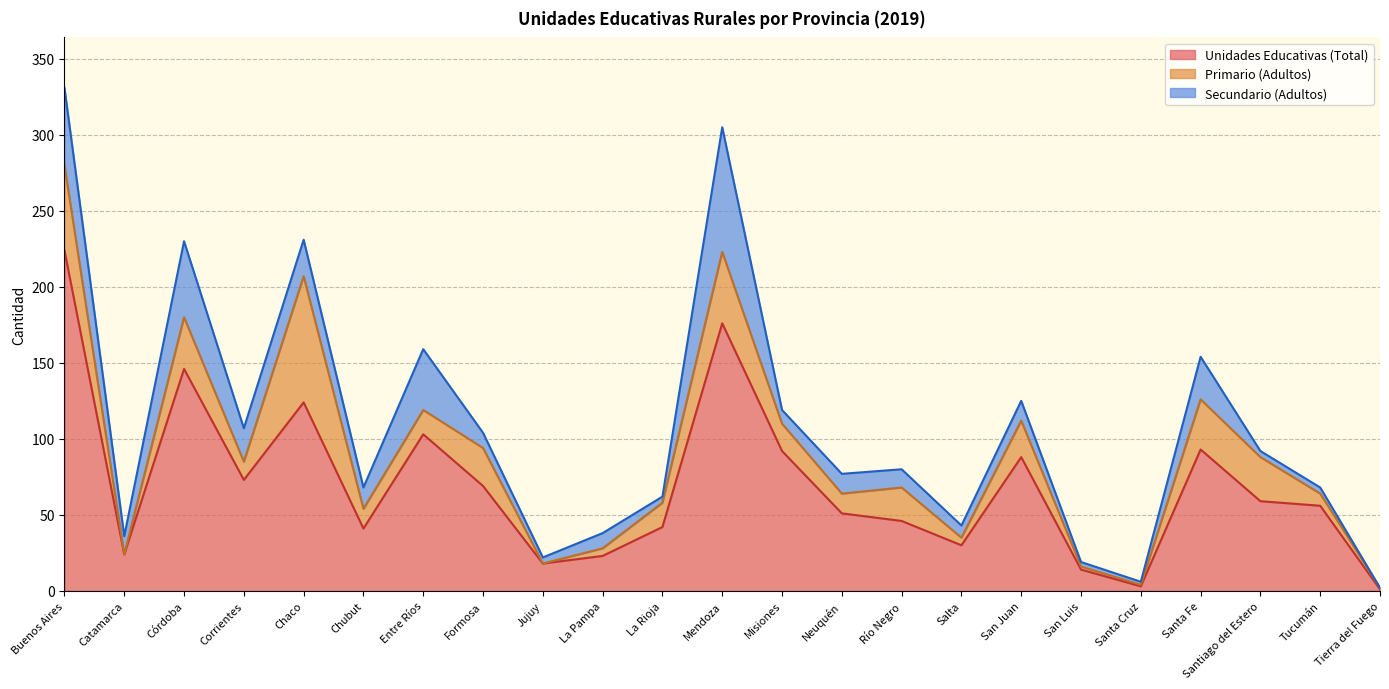

Does the chart display data point markers on the line(s)?

No